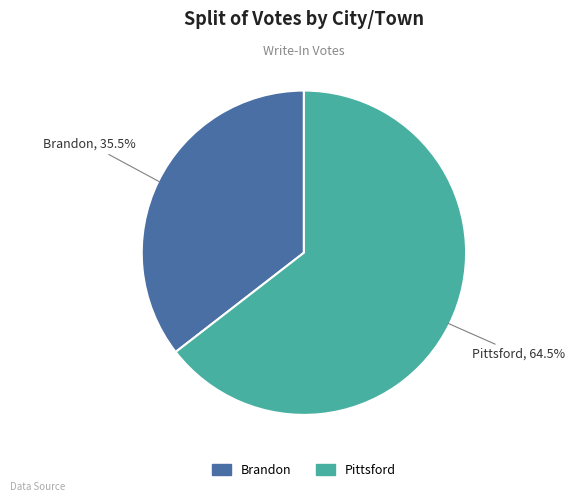

Count the number of slices in the pie.

2